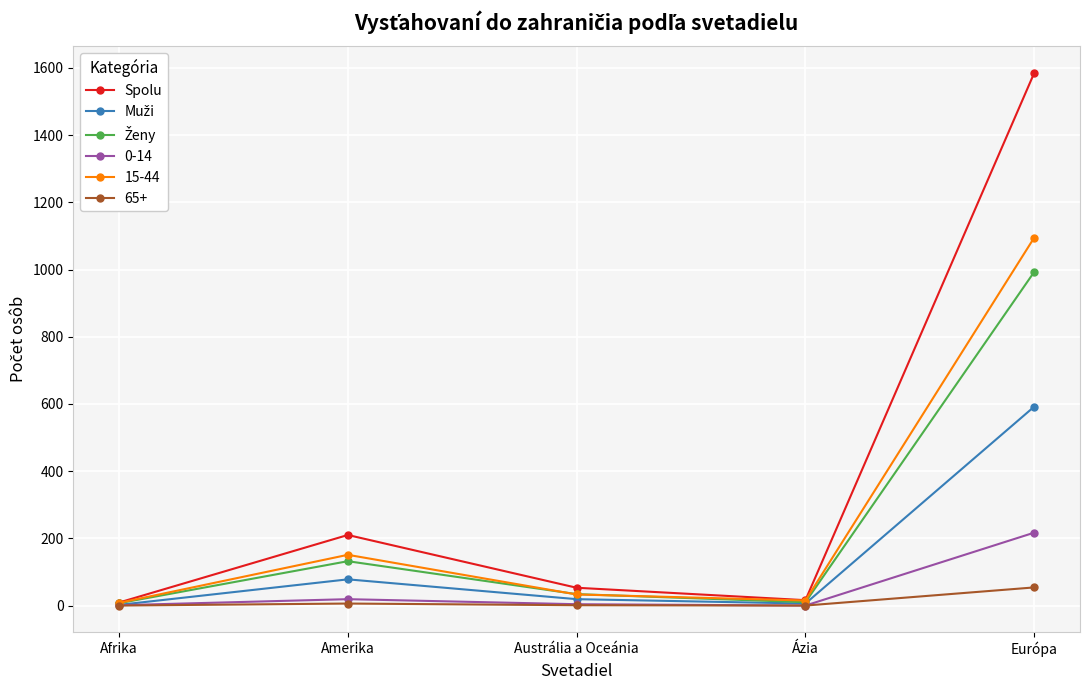

Which series has the widest spread of values?

Spolu